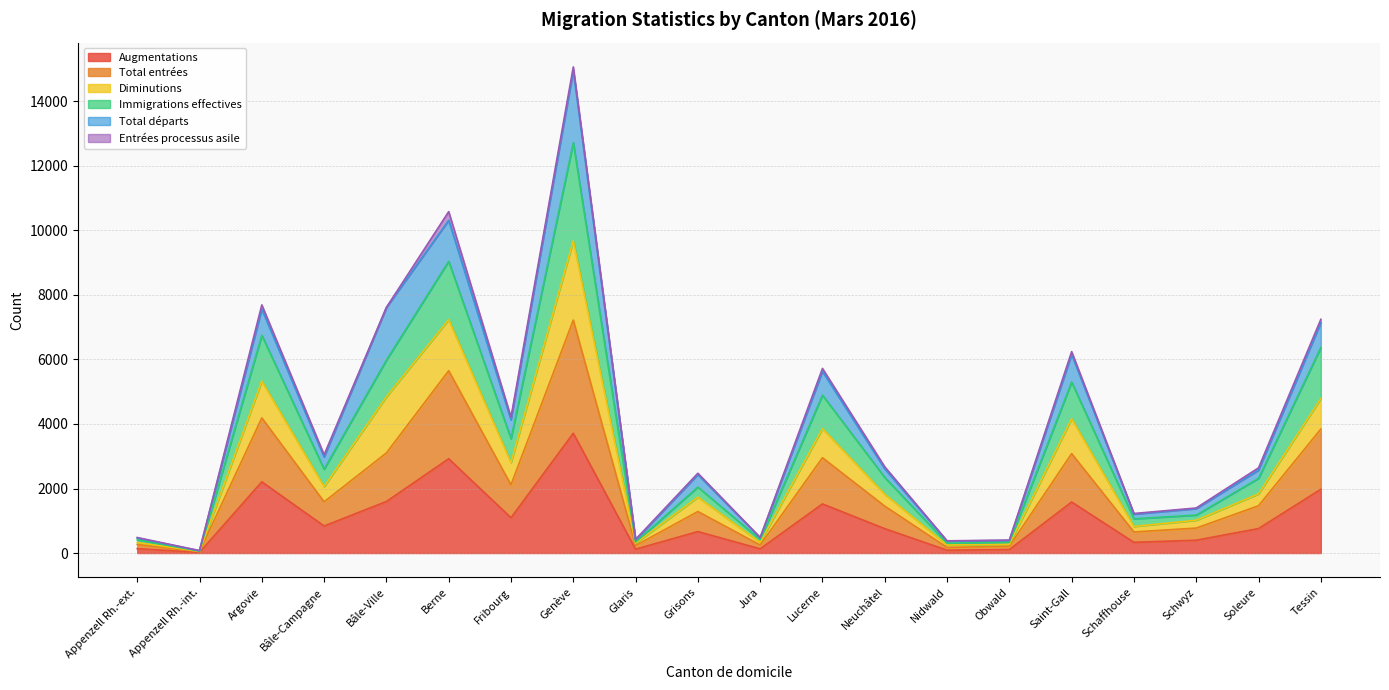

At which label does Augmentations reach its peak?

Genève